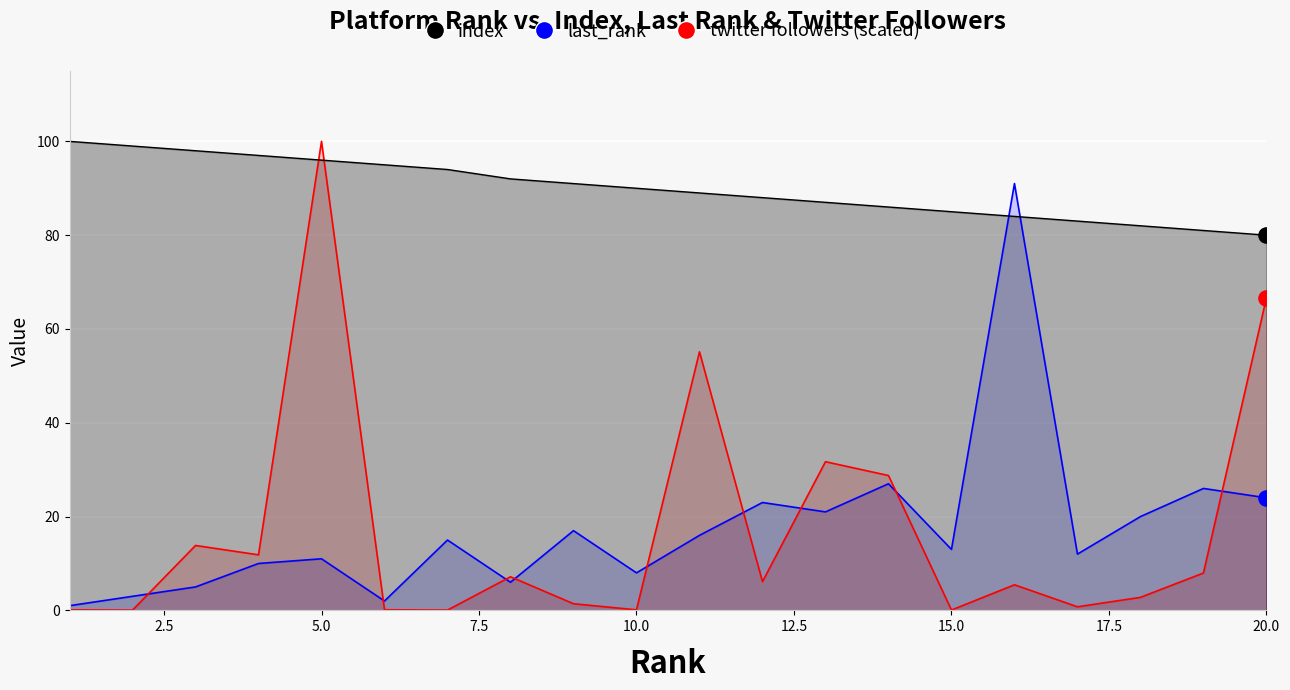

At which category is the sum across all series the highest?

5